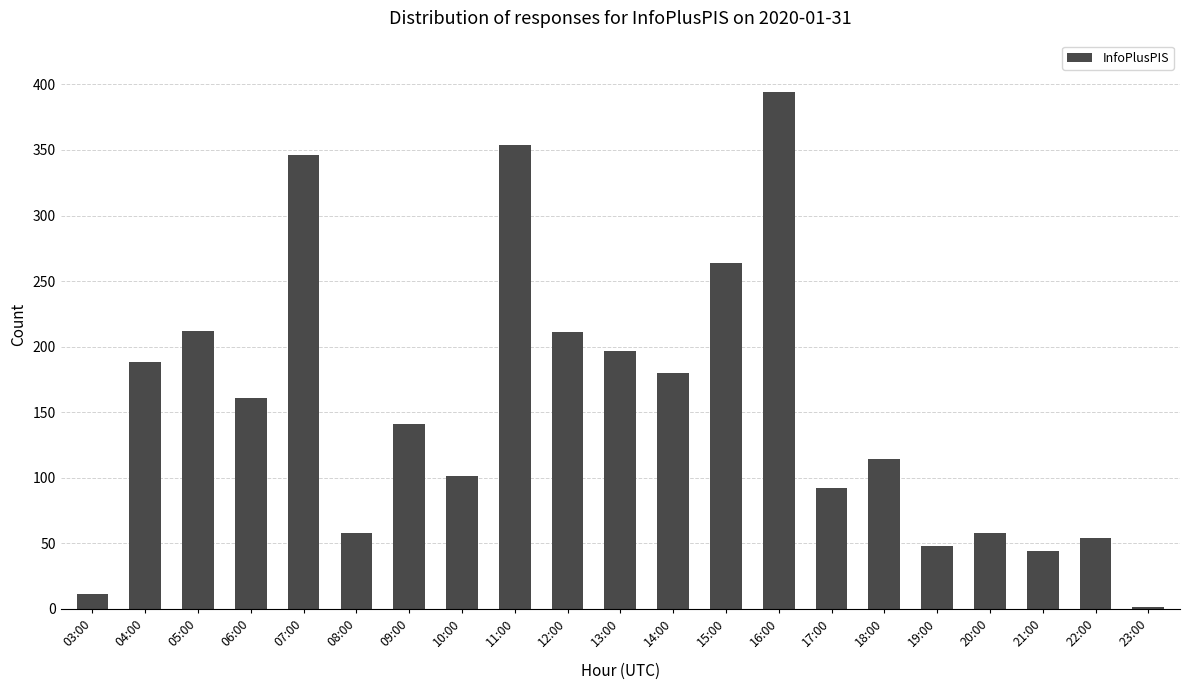

True or false: the data shows 264 at 15:00.

True